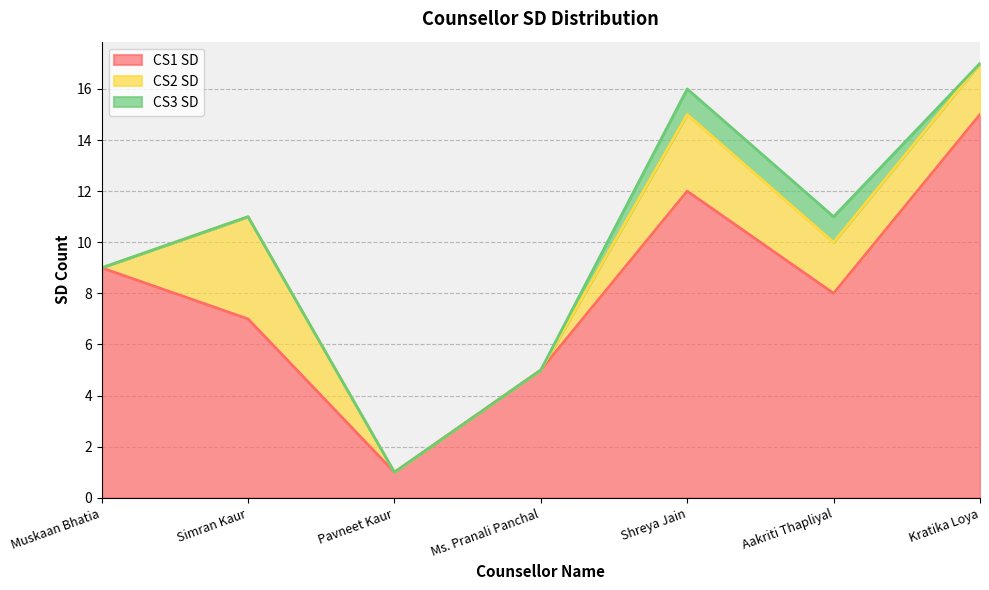

Where does the CS2 SD series first go above 2?

Simran Kaur